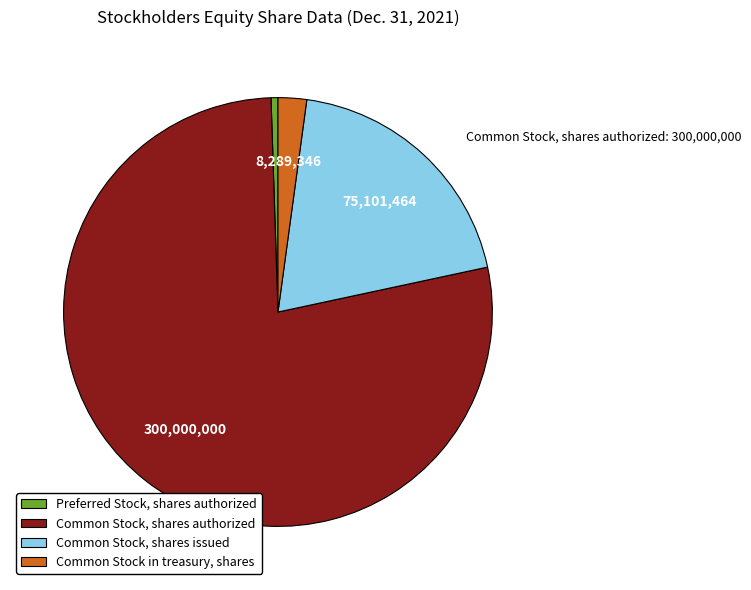

The Common Stock, shares authorized slice represents 85% of the pie. True or false?

False